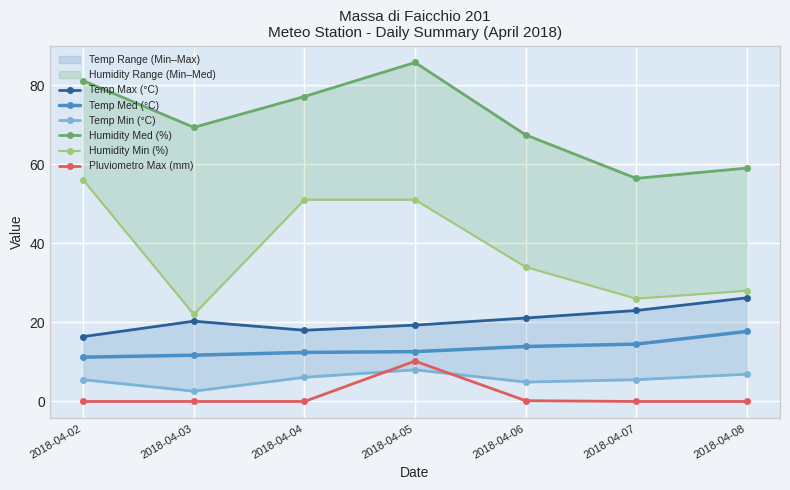

At 2018-04-06, list the series in order from largest to smallest.

Humidity Med (%), Humidity Min (%), Temp Max (°C), Temp Med (°C), Temp Min (°C), Pluviometro Max (mm)